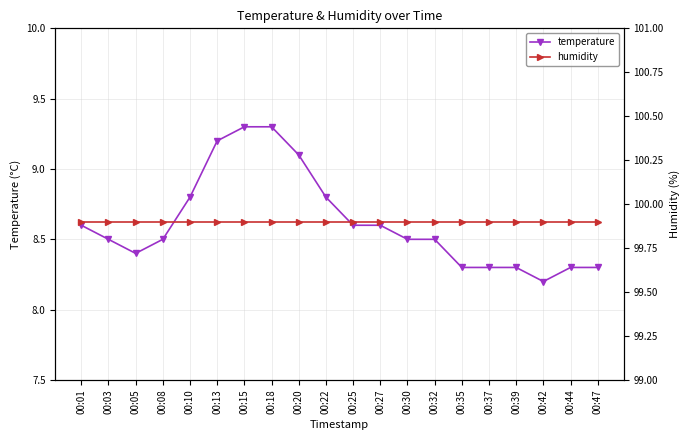

The value of temperature at 00:35 is 8.3. True or false?

True